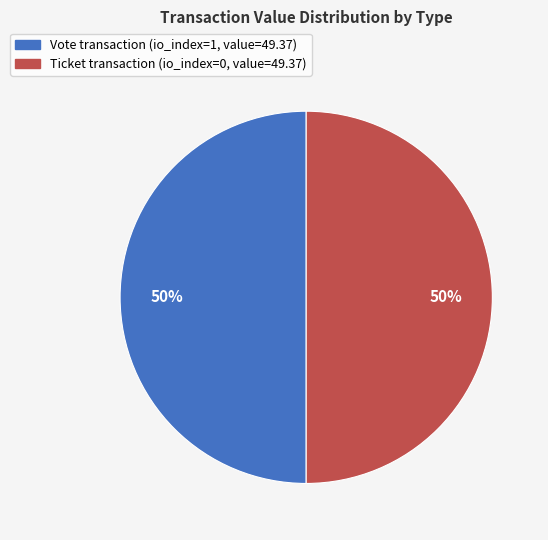

To the nearest percent, what percentage of the pie is Vote?

50%